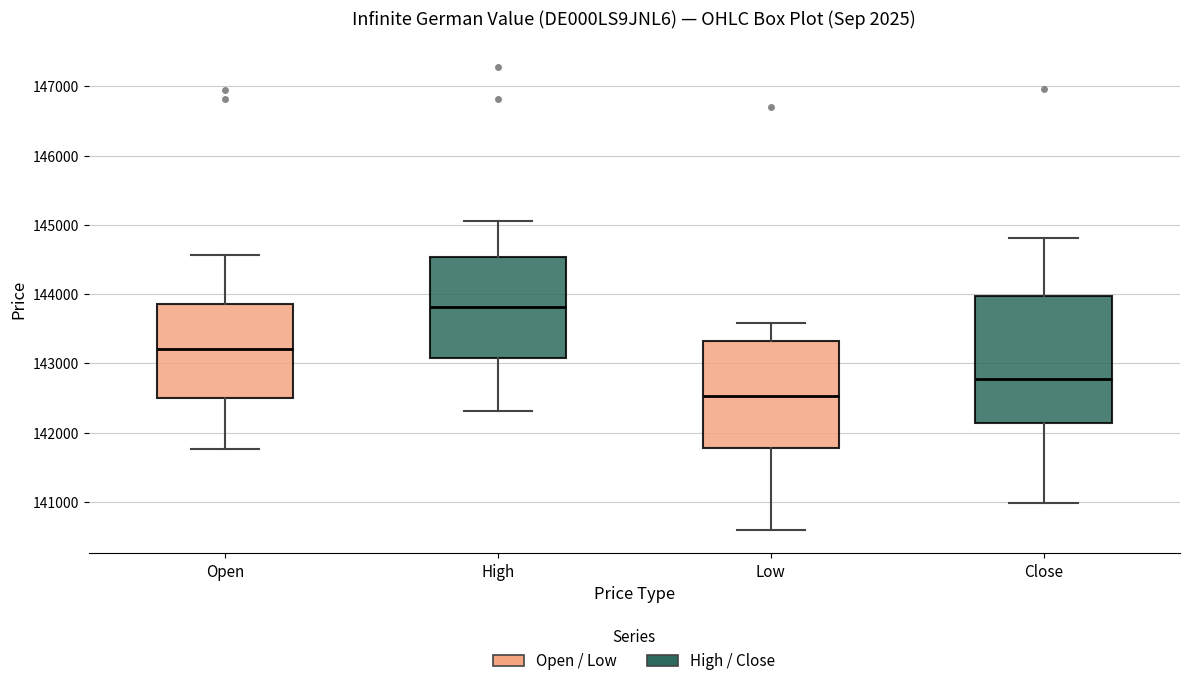

Where does the lower whisker of the box for Low end on the y-axis? The values are not printed on the chart, so give them approximately, as read against the axis.

140600